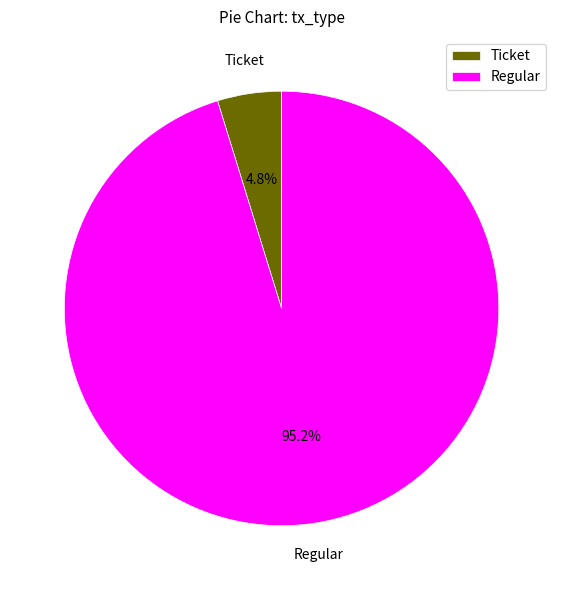

To the nearest percent, what is the difference between the largest and smallest slice percentages?

90%